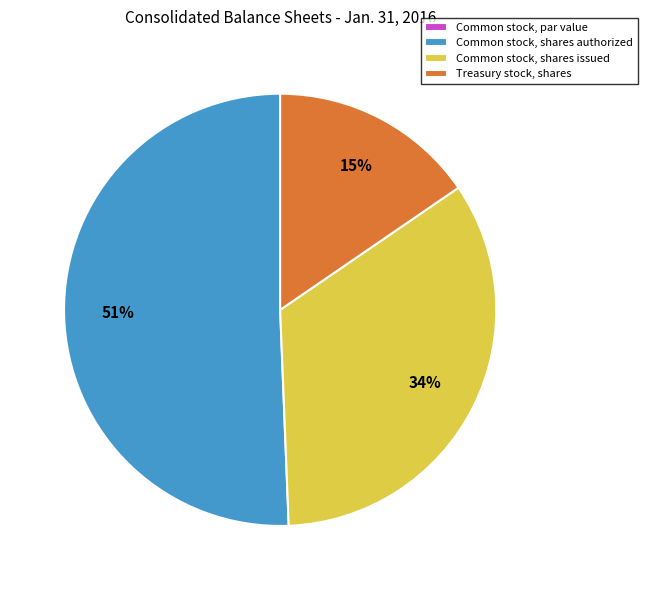

Is there a majority slice in this chart?

Yes